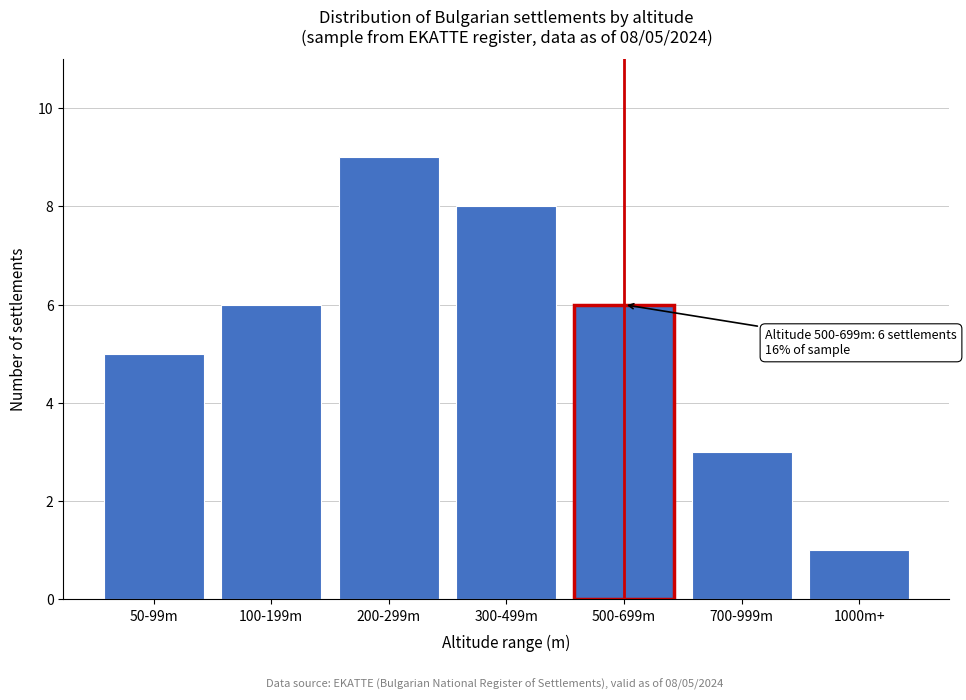

Reading left to right, list all the values displayed in this chart.

50-99m=5	100-199m=6	200-299m=9	300-499m=8	500-699m=6	700-999m=3	1000m+=1